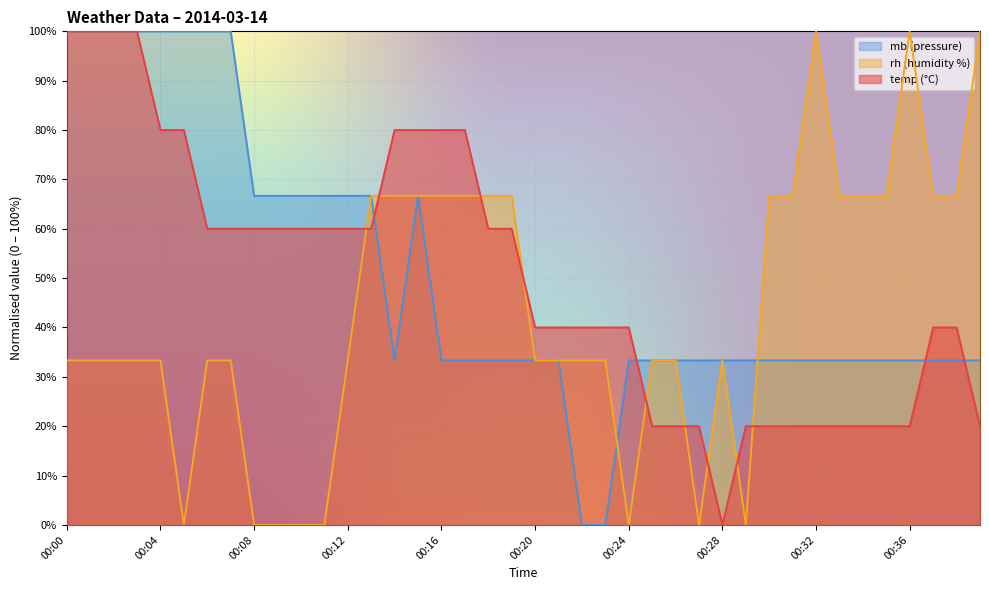

At which category does rh reach its first local valley?

00:05